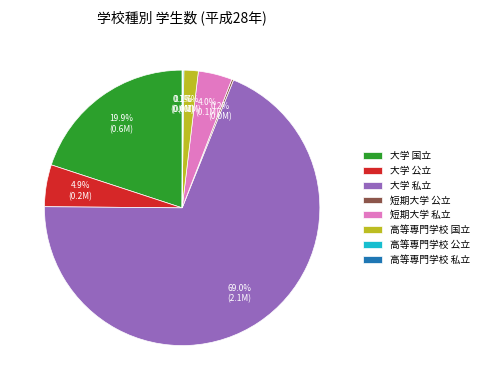

What is the largest slice in the pie chart?

大学 私立